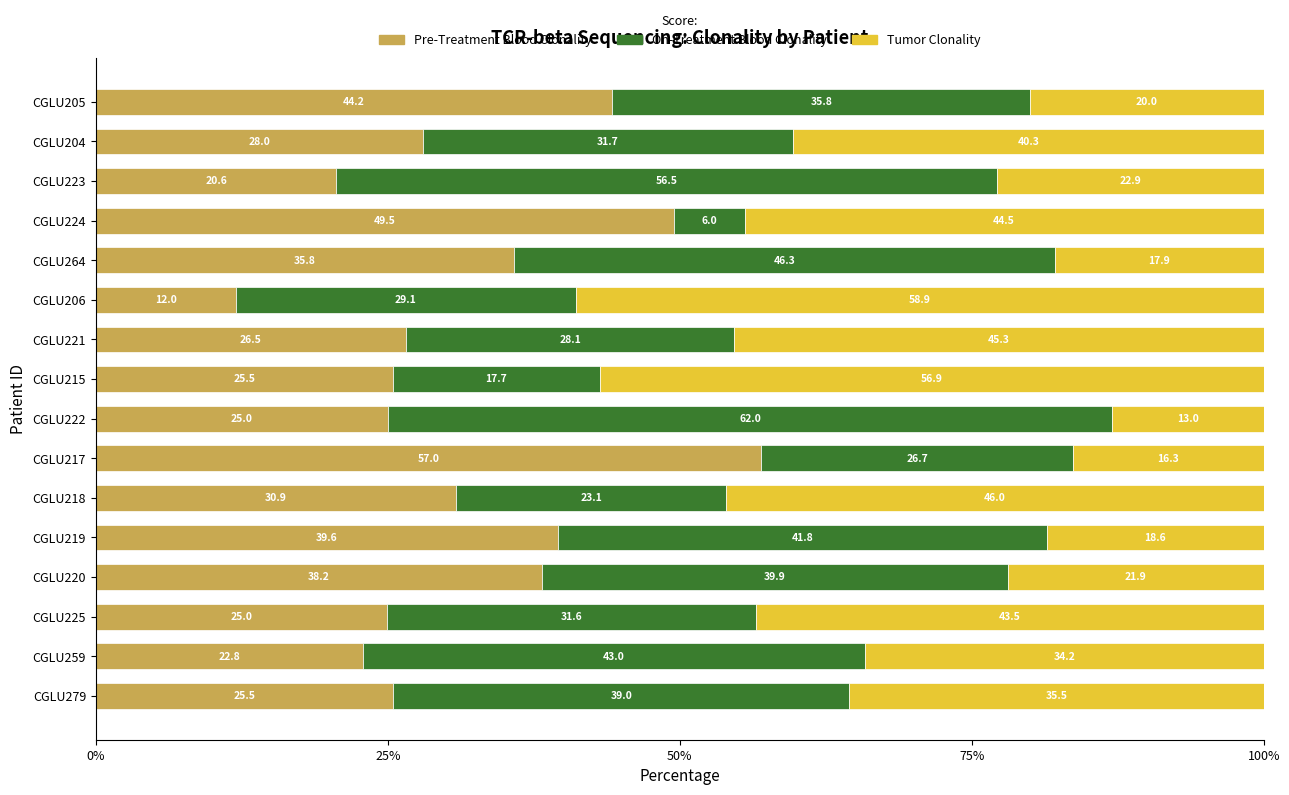

Is it true that Pre-Treatment Blood Clonality equals 39.6 at CGLU219?

True